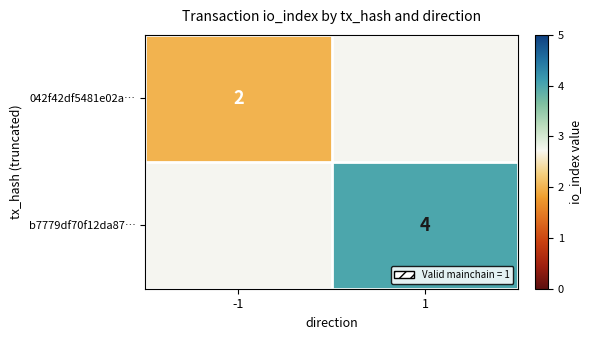

True or false: 042f42df5481e02a… has a value of 2 at -1.

True